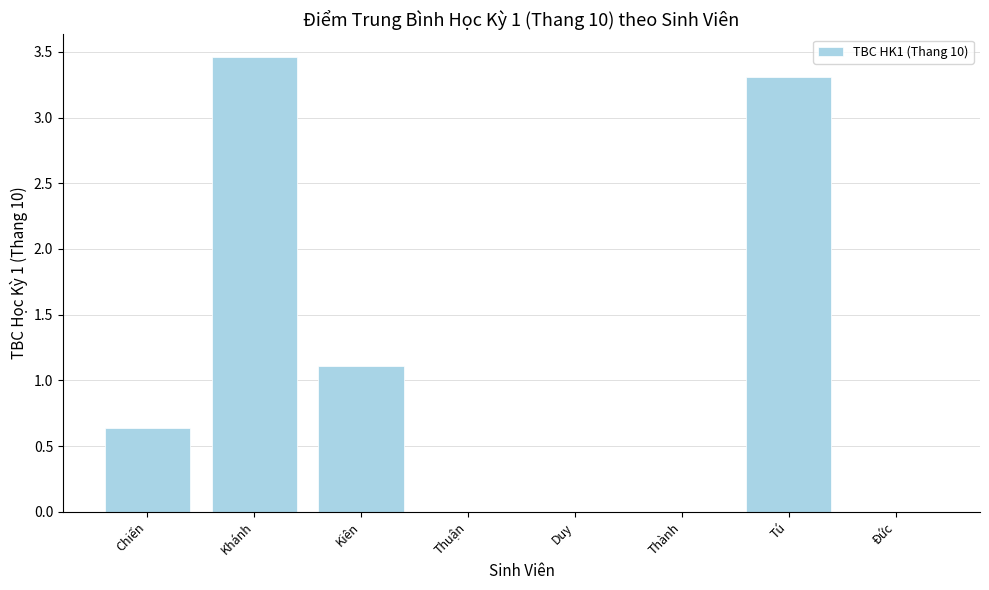

The value at Duy is 0.0. True or false?

True